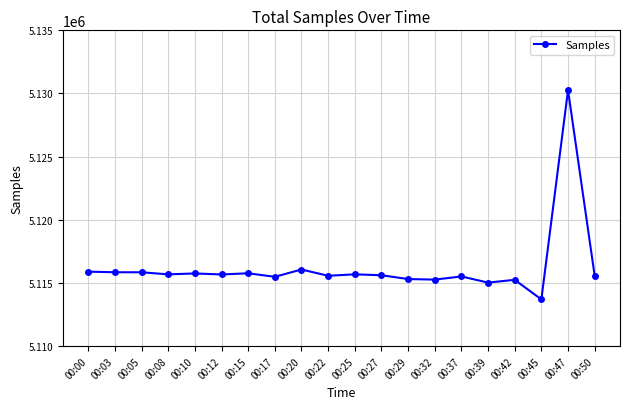

Where is the data nearest to the value 5121982?

00:20